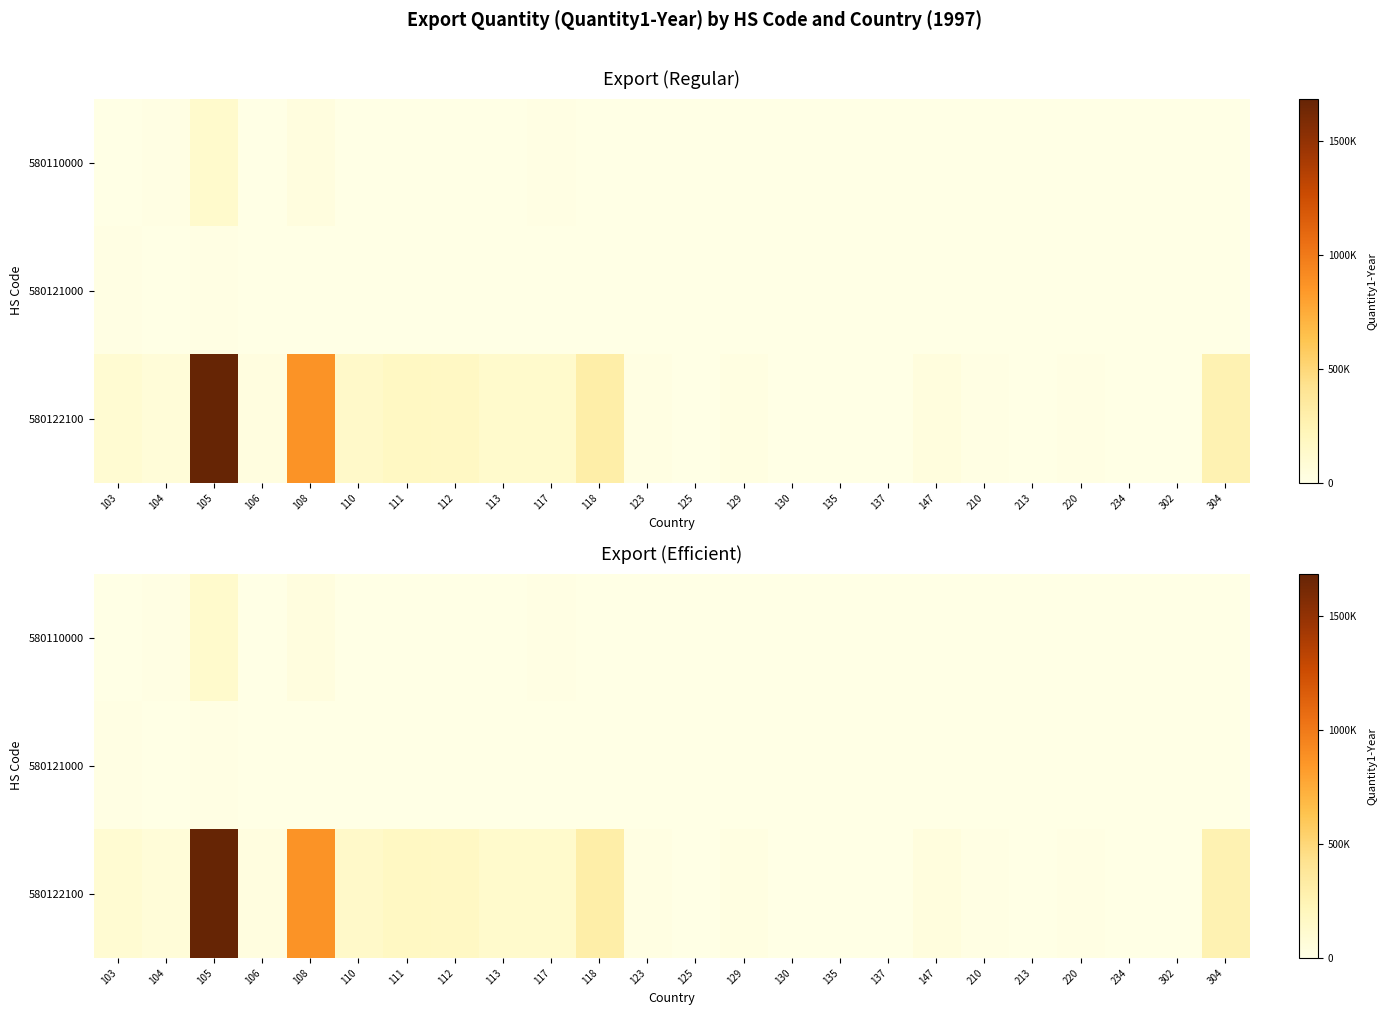

Between 210 and 123, which is larger?

210